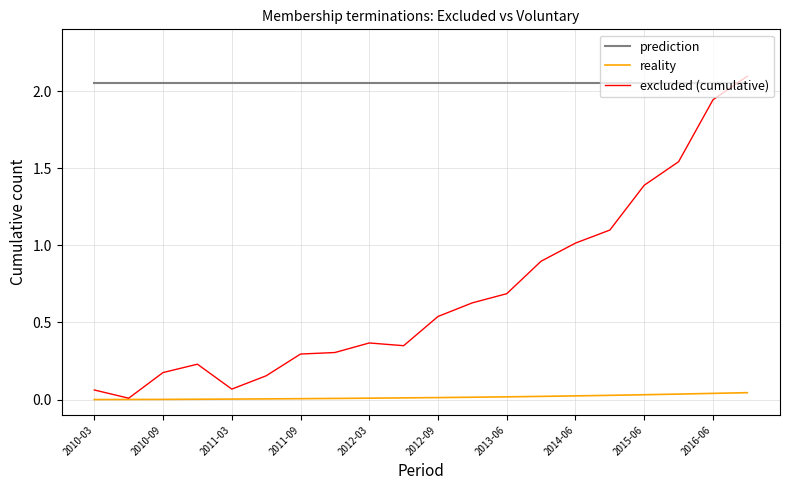

How many categories are shown in the chart?

20